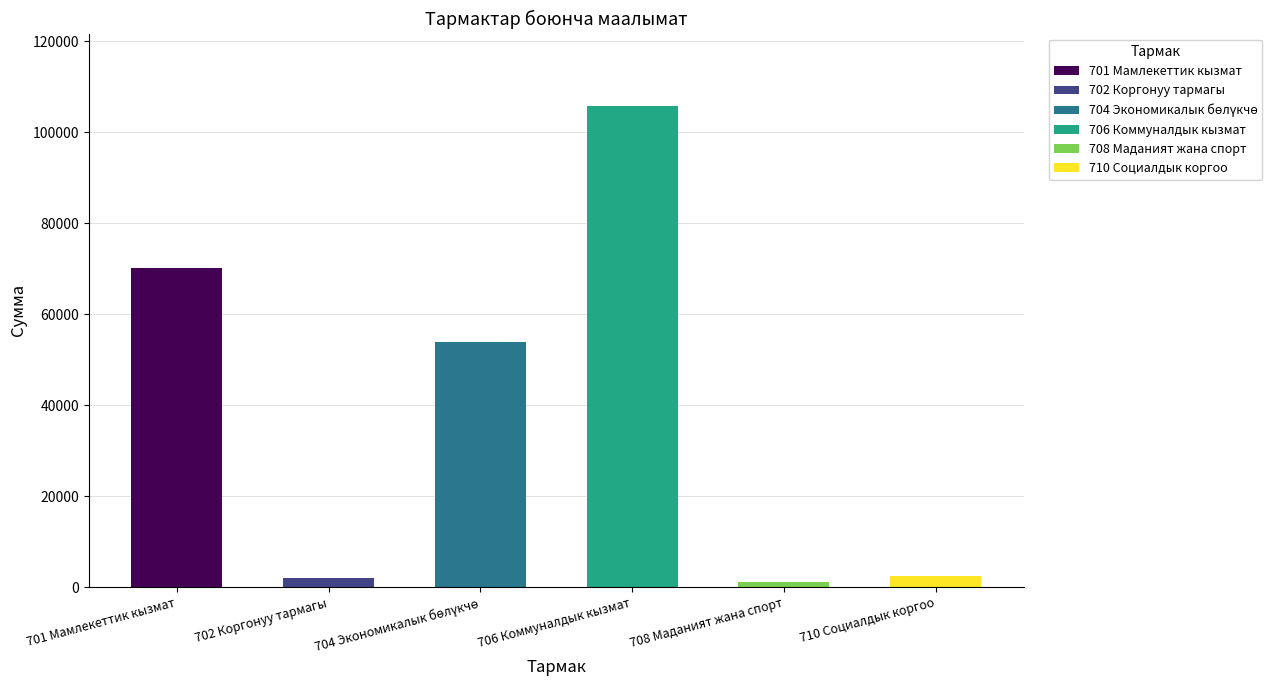

What is the label of the 5th bar from the right?

702 Коргонуу тармагы